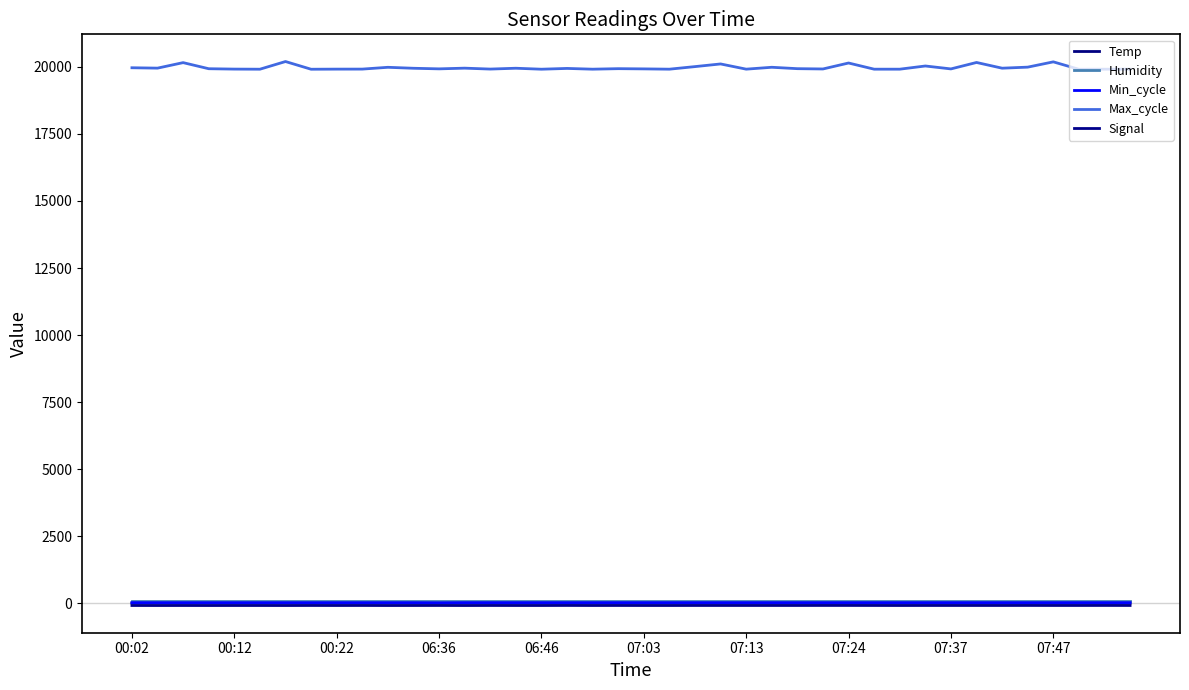

Does the chart display data point markers on the line(s)?

No